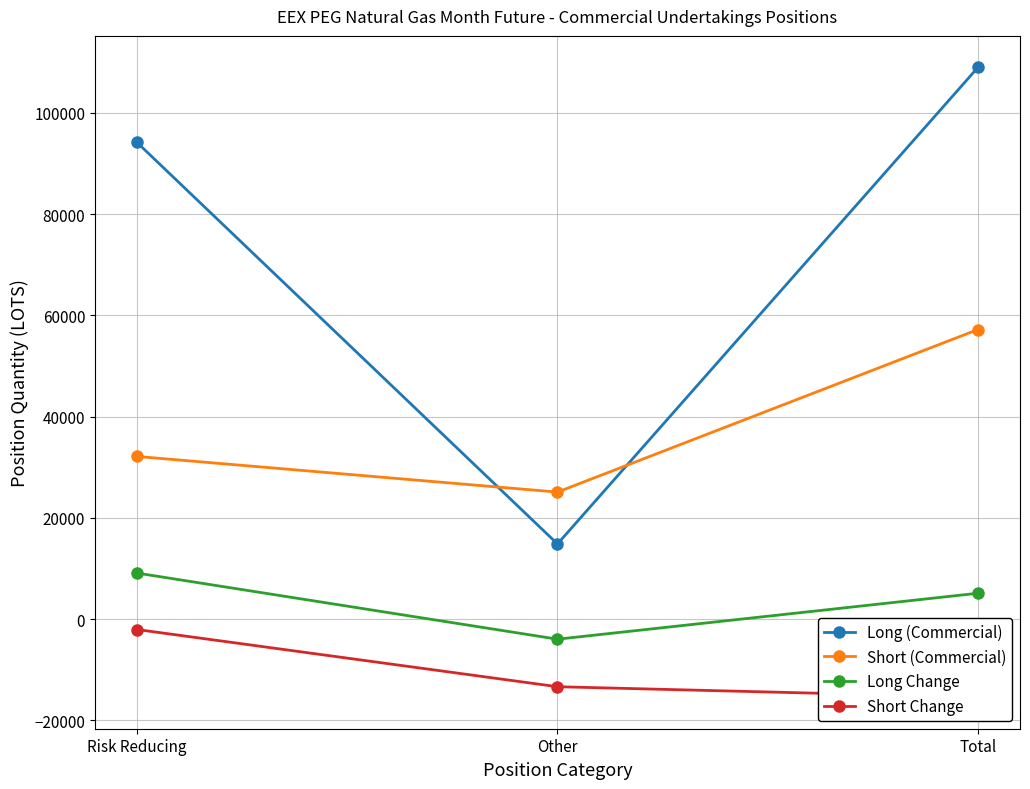

The value of Short (Commercial) at Other is 25080.8. True or false?

True